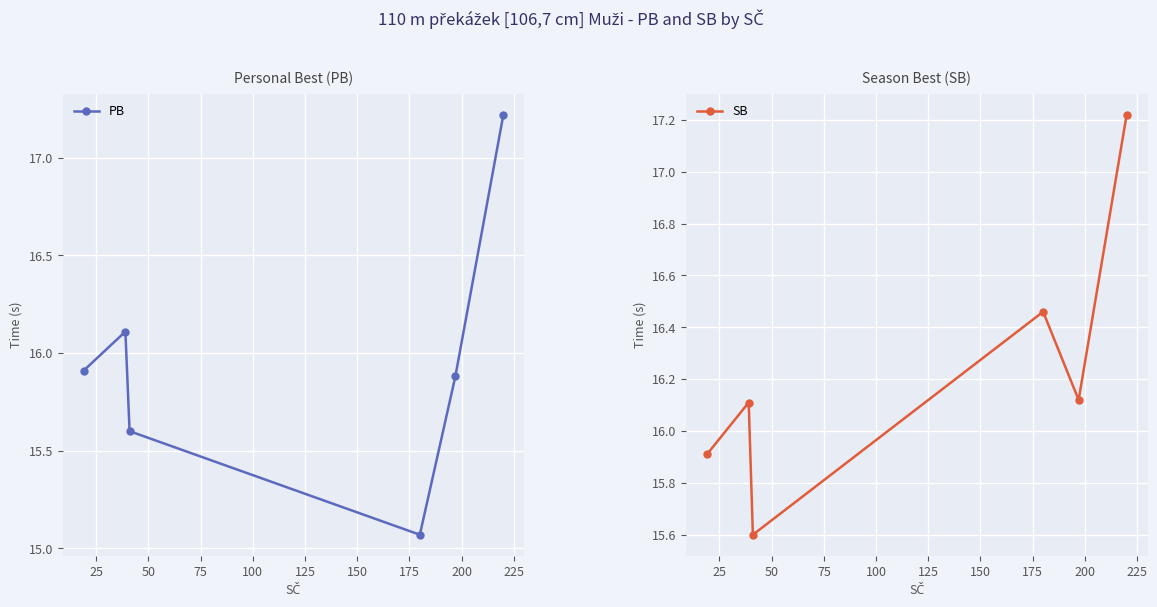

The value of SB at 100 is 16.1. True or false?

True